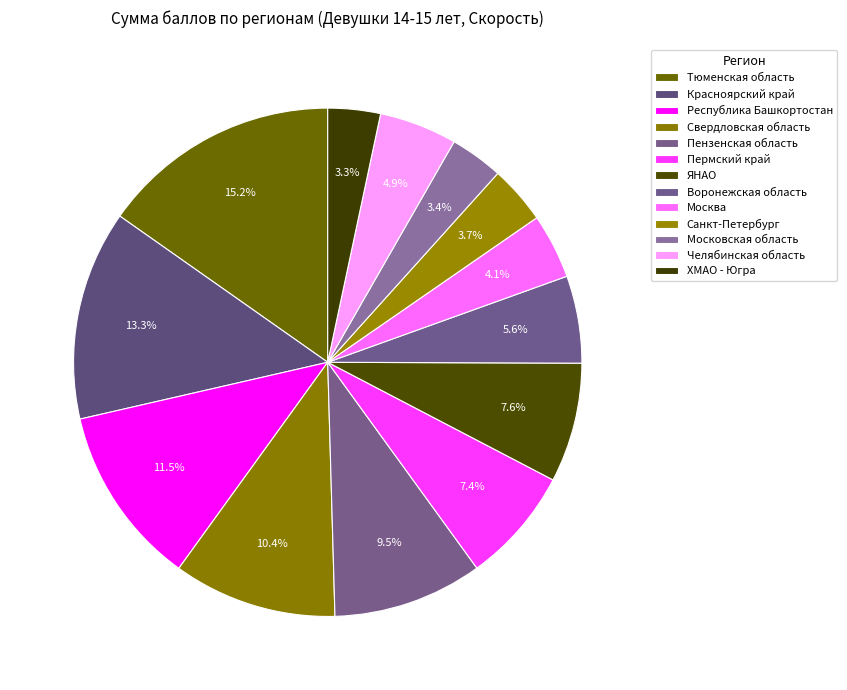

To the nearest percent, what percentage of the pie is Пензенская область?

10%